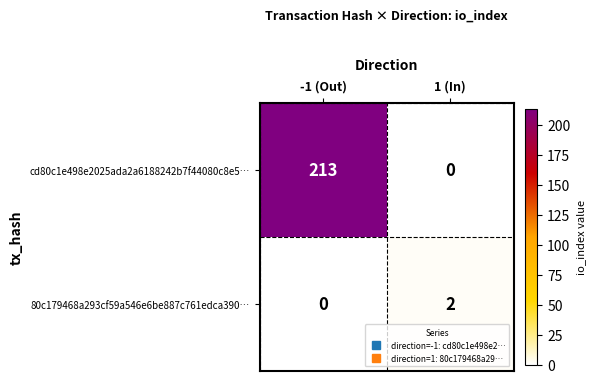

Which series has the largest total across all categories?

cd80c1e498e2025ada2a6188242b7f44080c8e5…